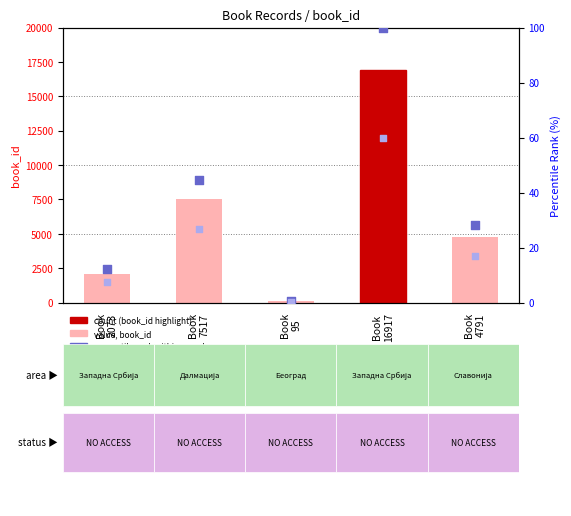

At which category is the sum across all series the highest?

Book
16917